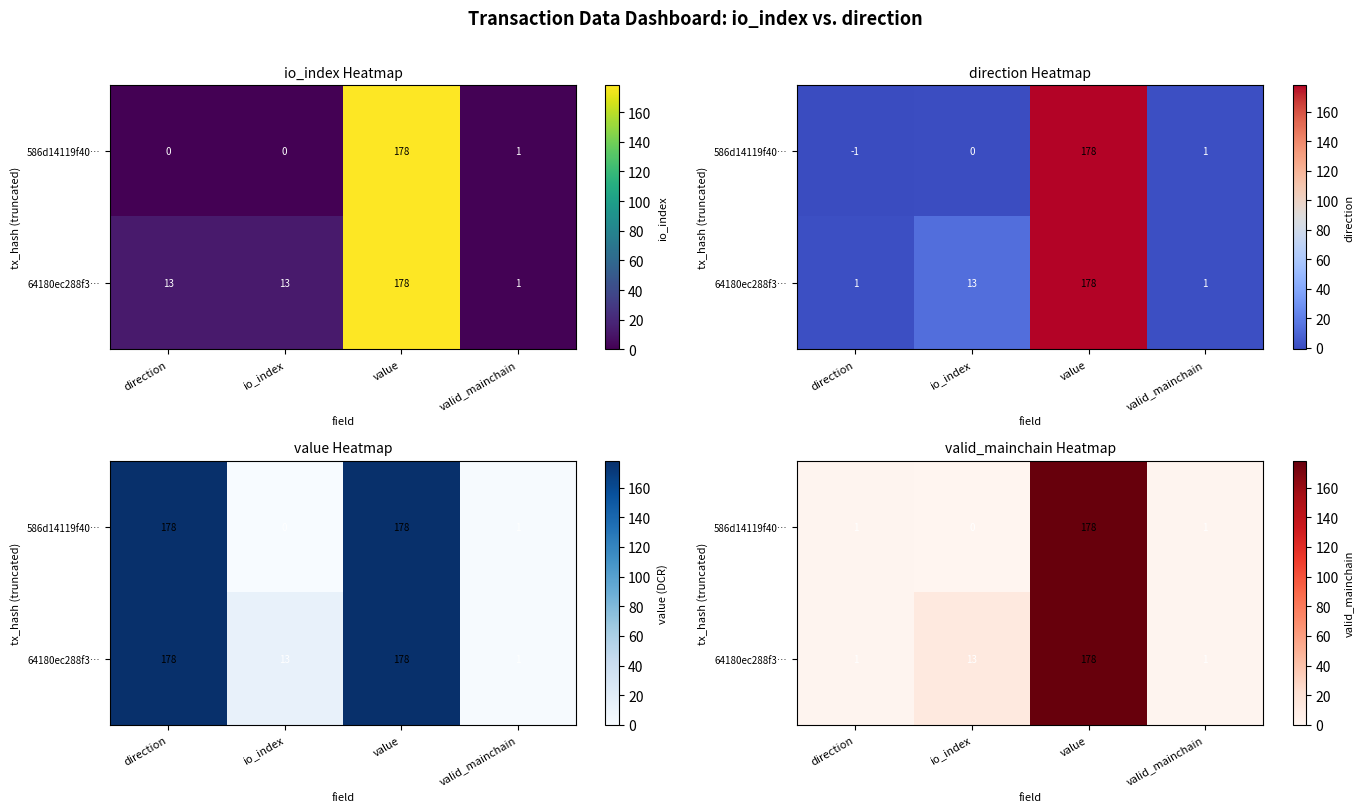

Between direction and io_index, which is larger?

direction